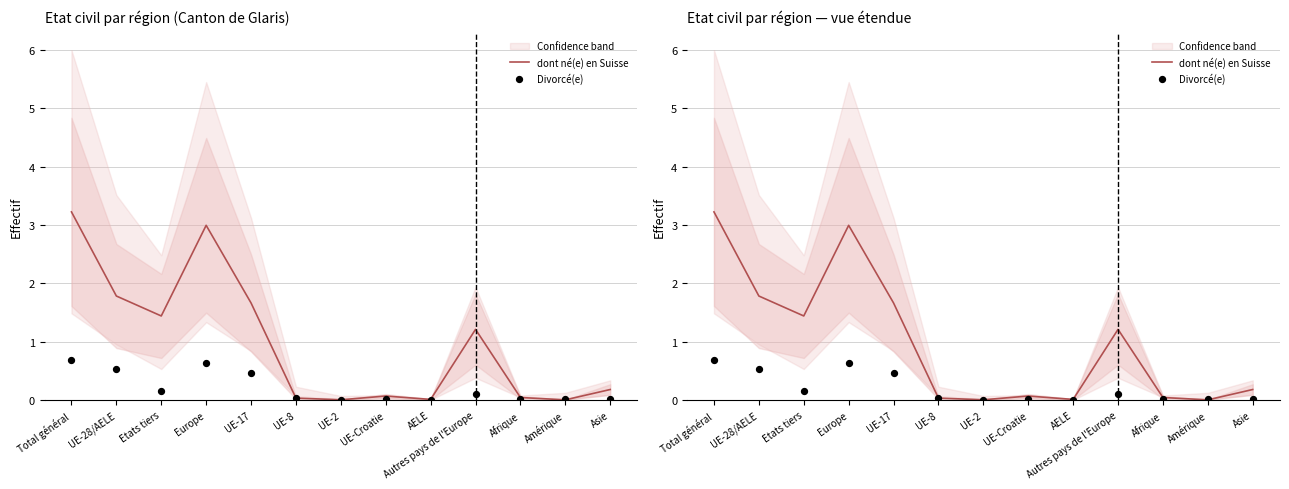

At which category is the sum across all series the highest?

Total général